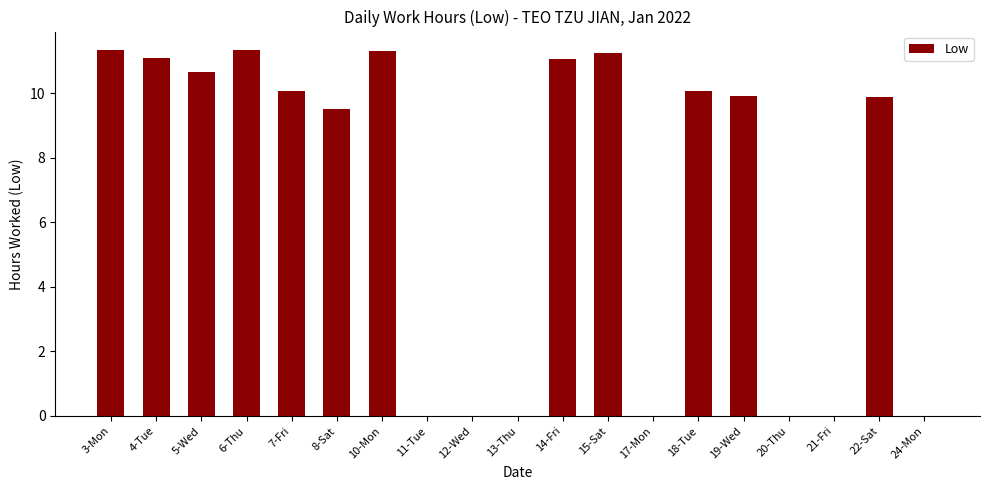

What is the change in value from 14-Fri to 21-Fri?

-11.1